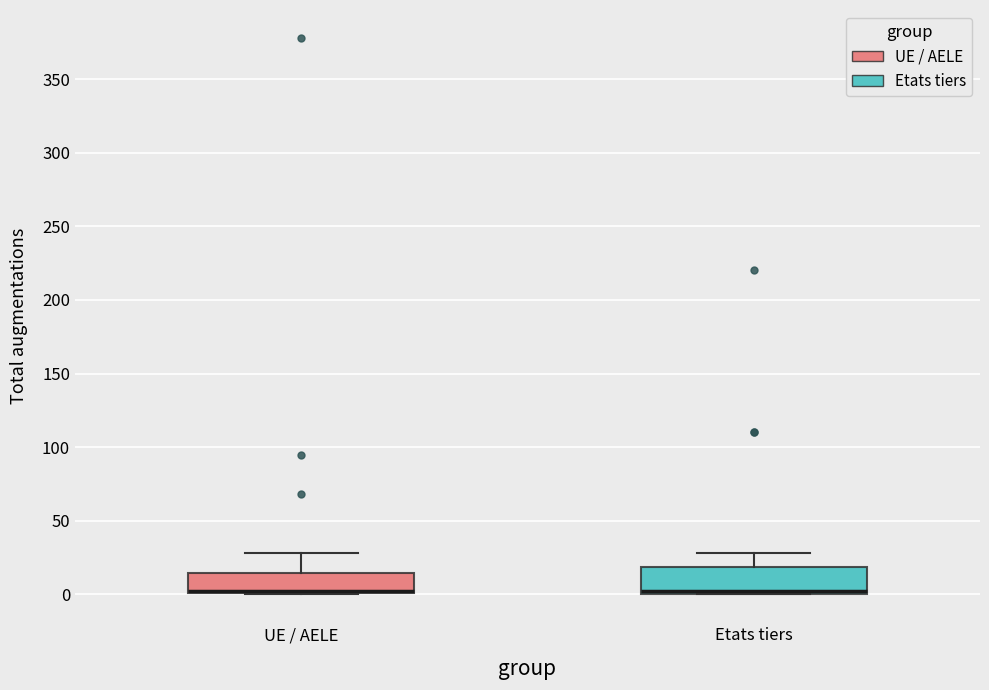

Reading left to right, transcribe this box plot: for each box, give where its median line is, the range the box spans, and where its two whiskers end, as read against the y-axis. The values are not printed on the chart, so give them approximately, as read against the axis.

UE / AELE: median 5 (drawn on the box's lower edge), box 0 to 15, whiskers 0 to 30
Etats tiers: median 0 (just above the box's lower edge), box 0 to 20, whiskers 0 to 30